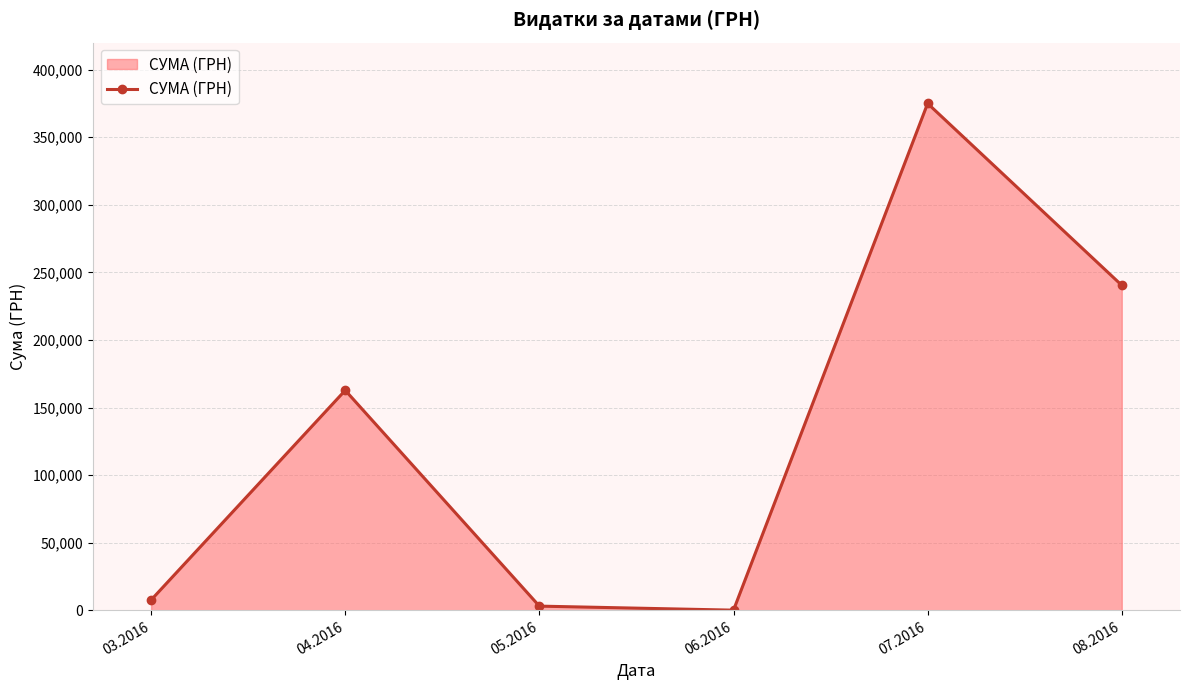

How many lines are shown in the chart?

1